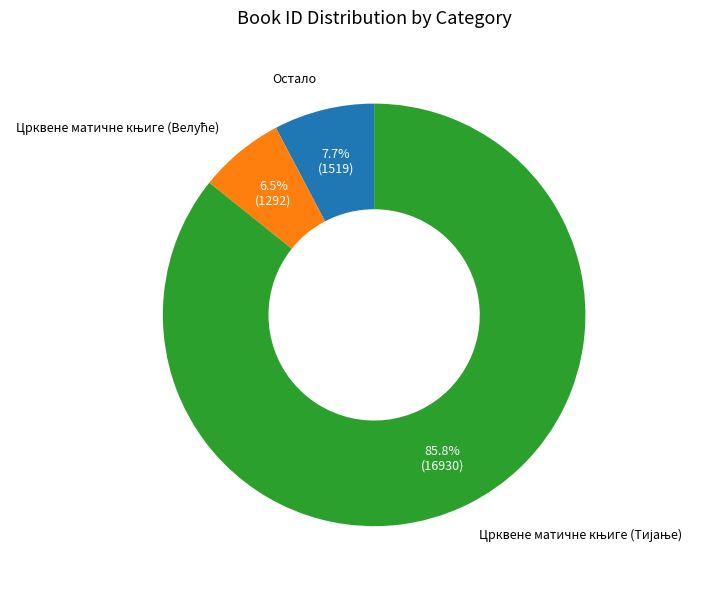

Does any single category account for the majority?

Yes